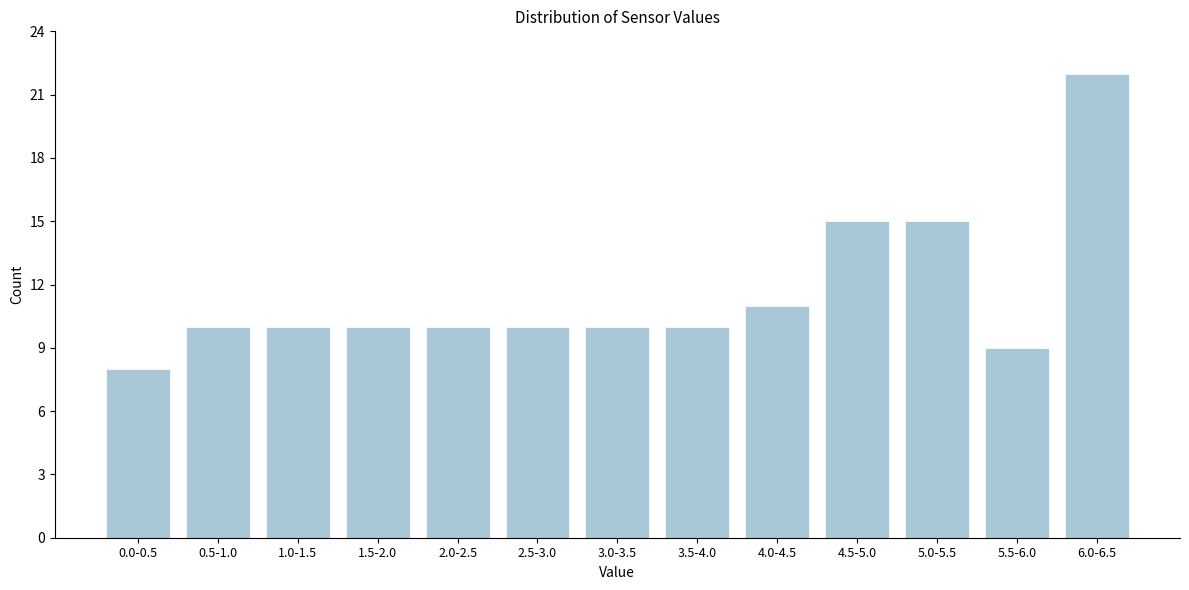

Reading left to right, transcribe all the data shown in this chart.

8	10	10	10	10	10	10	10	11	15	15	9	22